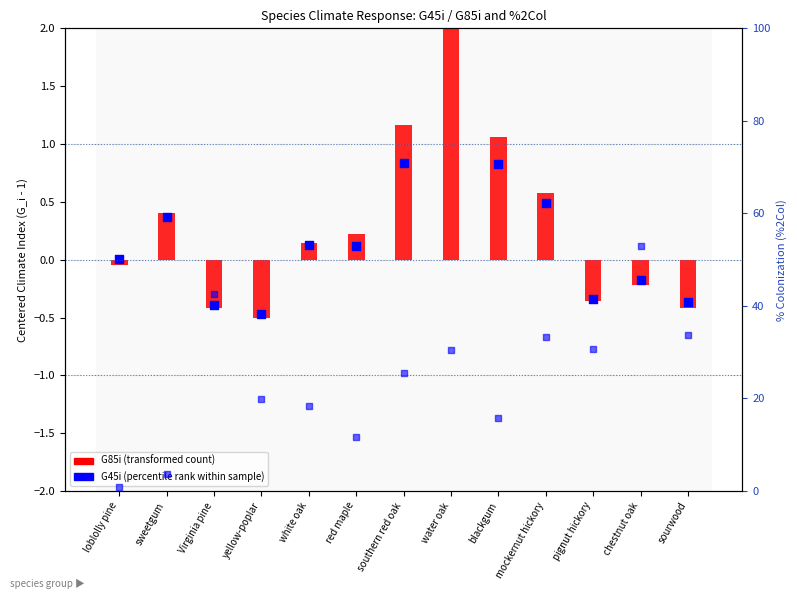

Which has a higher value, yellow-poplar or sourwood?

sourwood